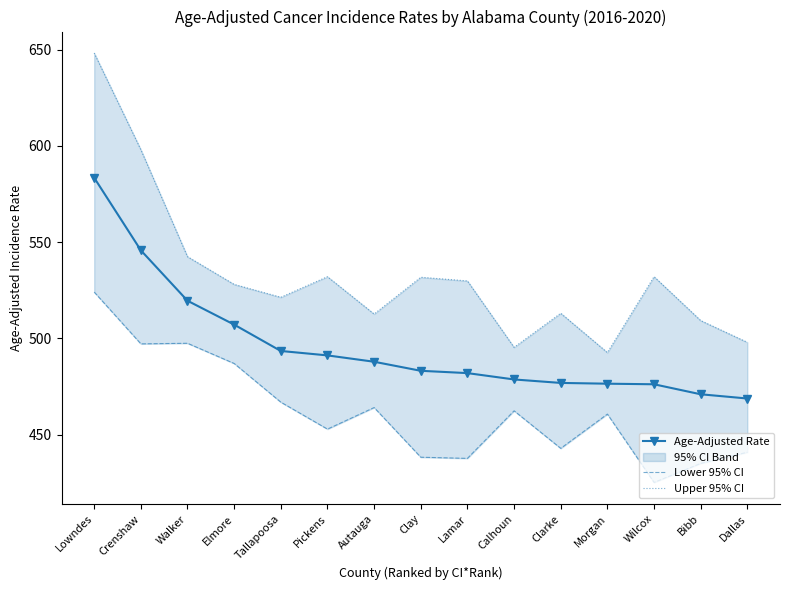

Is it true that Lower 95% CI equals 670.1 at Calhoun?

False